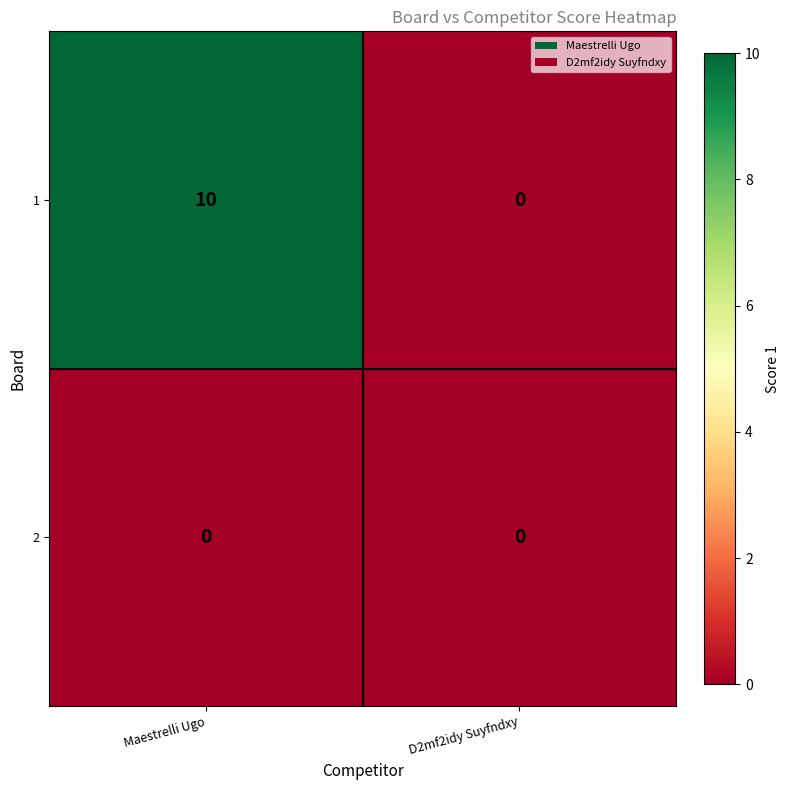

Reading left to right, transcribe all the data shown in this chart.

1: Maestrelli Ugo=10	D2mf2idy Suyfndxy=0
2: Maestrelli Ugo=0	D2mf2idy Suyfndxy=0